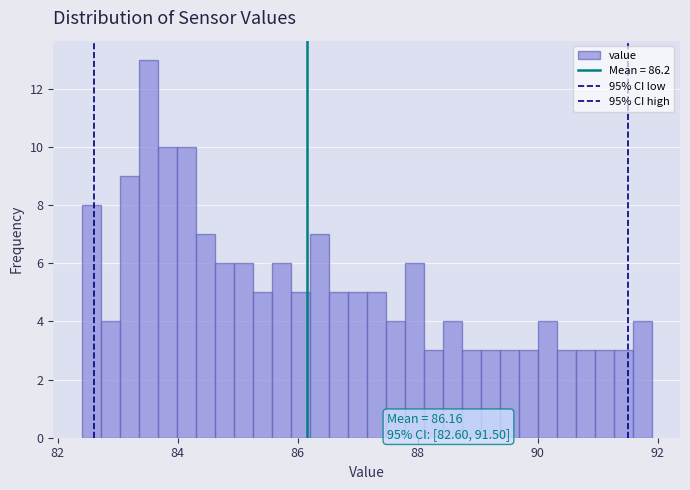

Read against the x-axis, roughly where is the centre of the tallest bar?

83.6